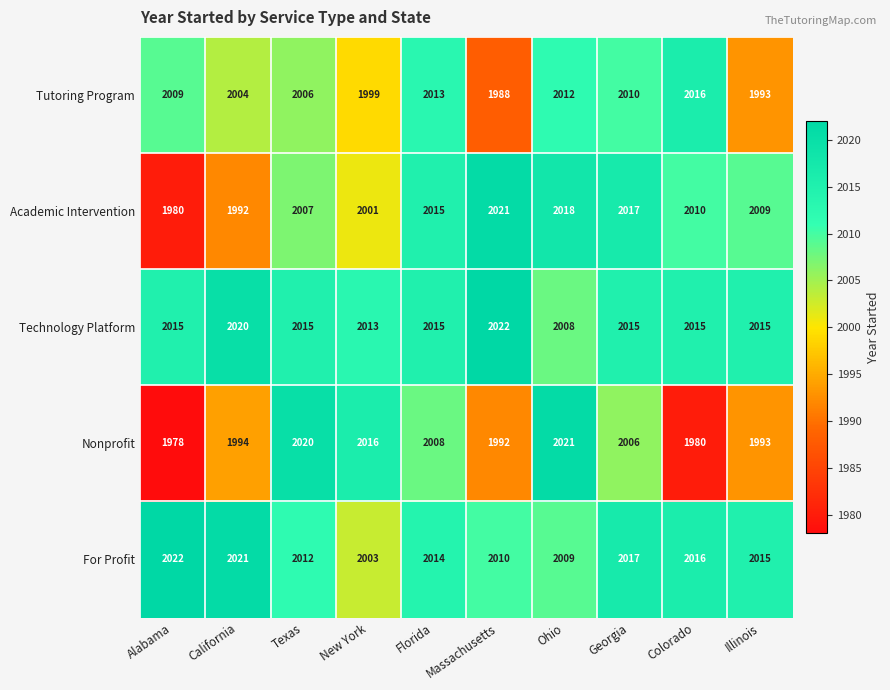

What value does the Technology Platform series have at Texas, to the nearest 10?

2020